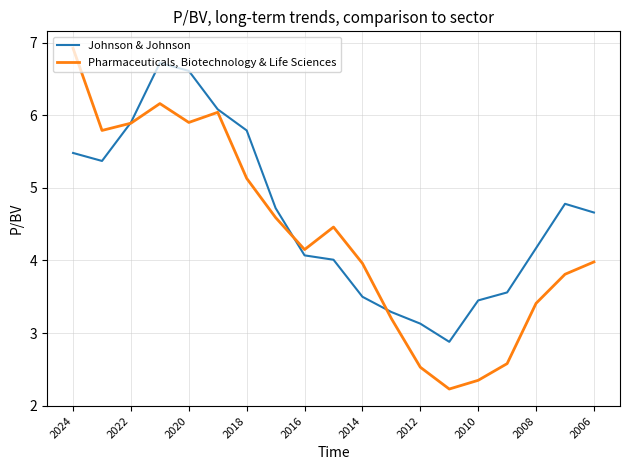

List the series in order of their peak value, lowest first.

Johnson & Johnson, Pharmaceuticals, Biotechnology & Life Sciences